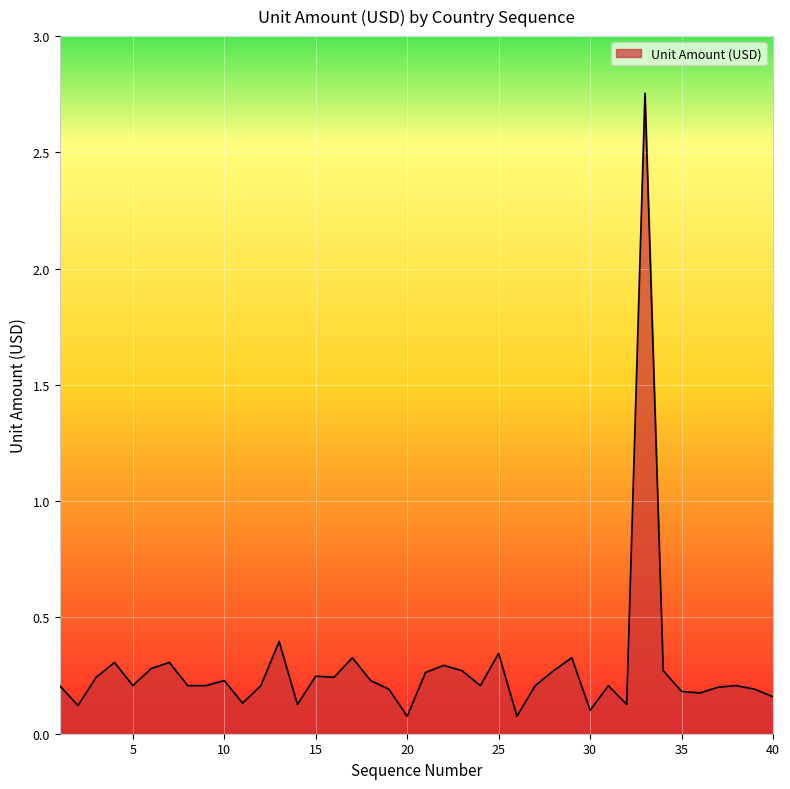

What is the difference between the maximum and minimum values?

2.7